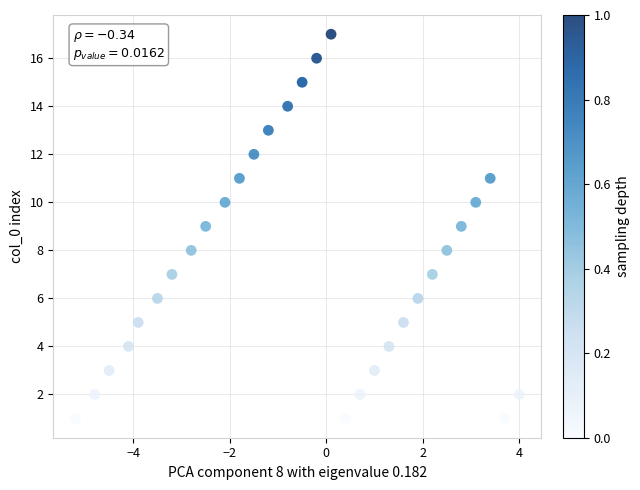

What is the range of Y values (max minus min)?

16